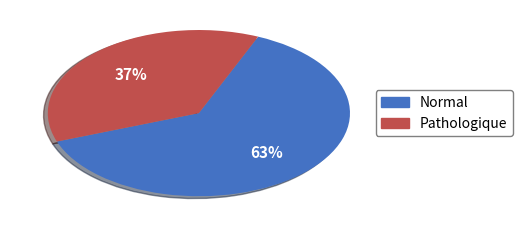

Is there a majority slice in this chart?

Yes